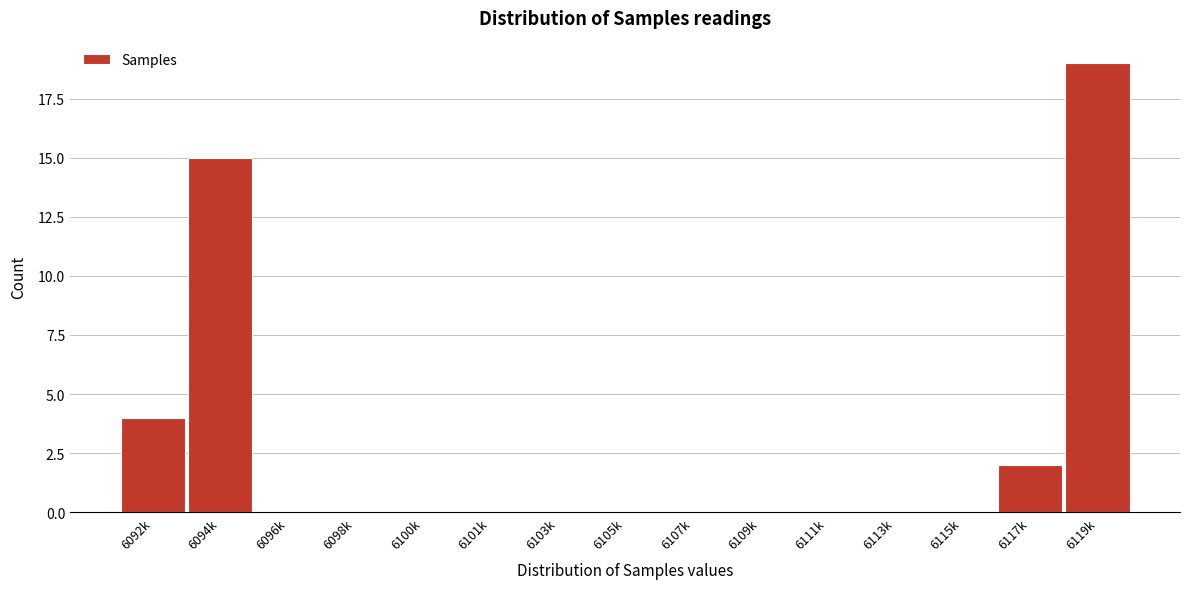

Reading right to left, transcribe all the data shown in this chart.

6119k=19	6117k=2	6115k=0	6113k=0	6111k=0	6109k=0	6107k=0	6105k=0	6103k=0	6101k=0	6100k=0	6098k=0	6096k=0	6094k=15	6092k=4